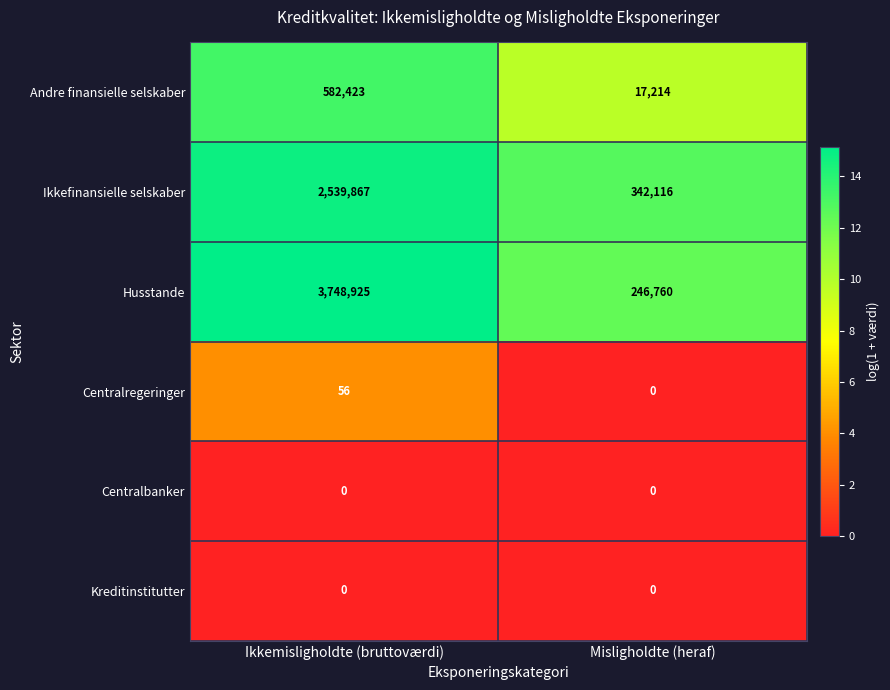

List the labels in order of Andre finansielle selskaber value, smallest first.

Misligholdte (heraf), Ikkemisligholdte (bruttoværdi)